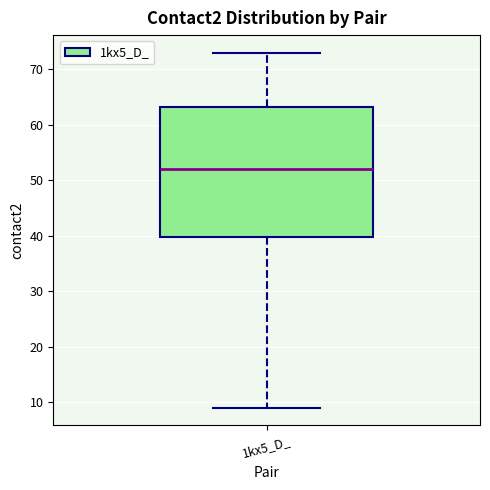

Read this box plot against the y-axis: the position of the median line, the range covered by the box, and the ends of both whiskers. The values are not printed on the chart, so give them approximately, as read against the axis.

median 52, box 40 to 63, whiskers 9 to 73